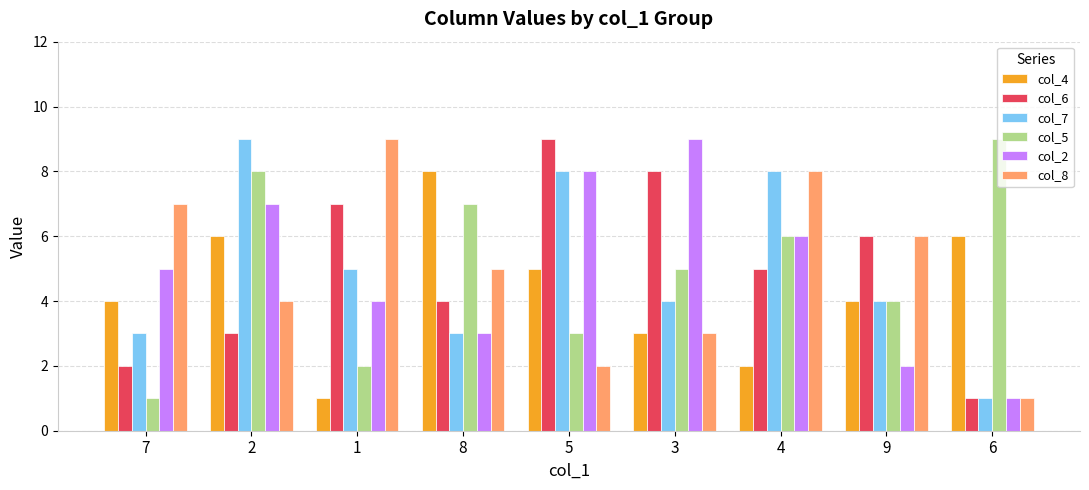

What is the difference between the maximum and minimum values in the col_8 series?

8